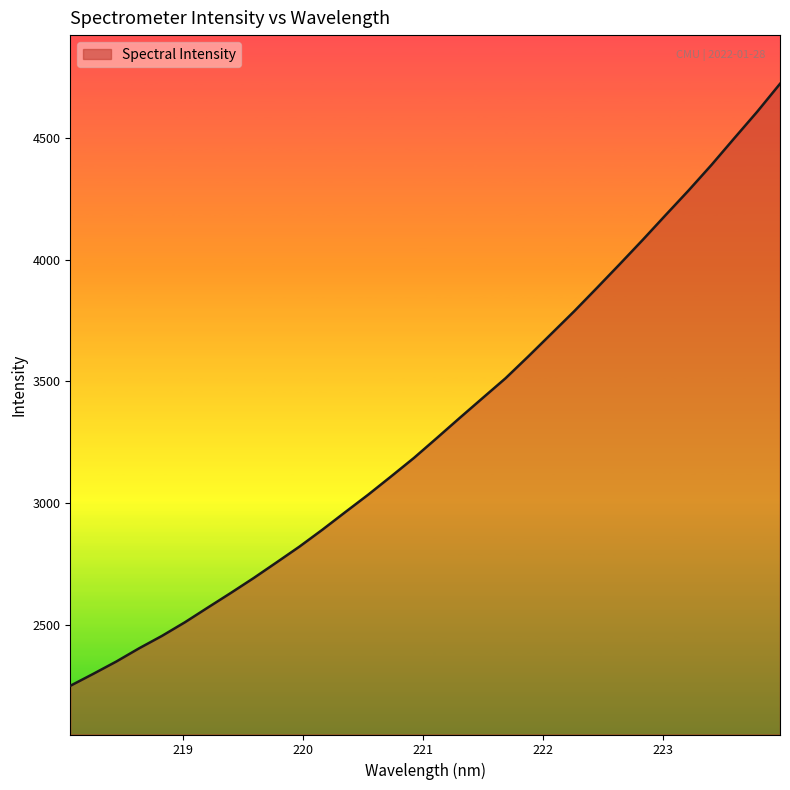

True or false: the data has more than 0 interior local peaks.

False